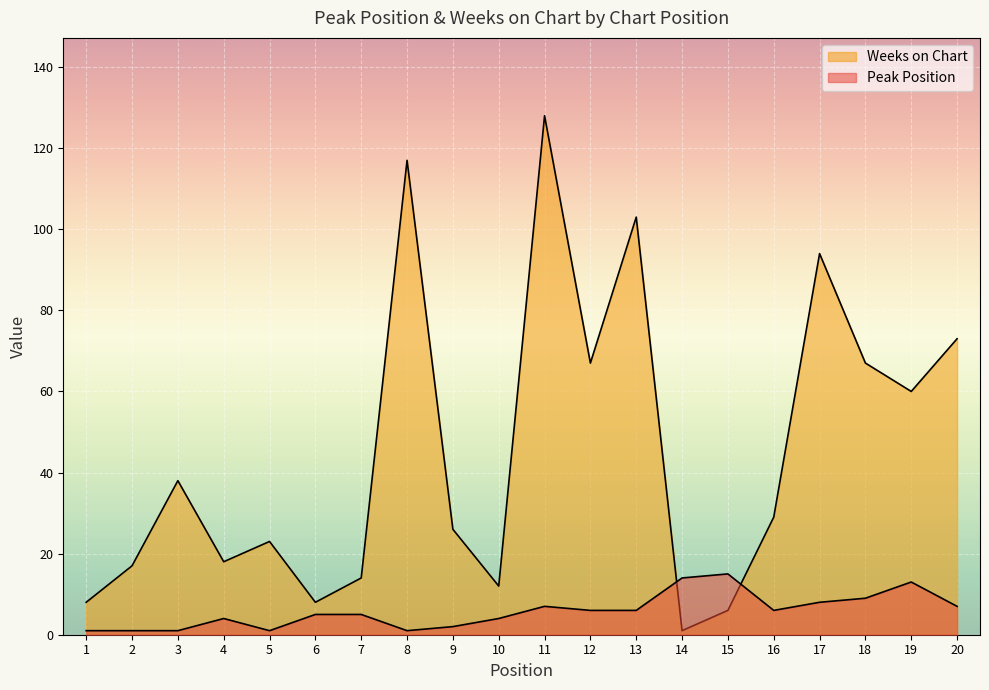

Reading left to right, extract all data points from this chart.

Peak Position: 1	1	1	4	1	5	5	1	2	4	7	6	6	14	15	6	8	9	13	7
Weeks on Chart: 8	17	38	18	23	8	14	117	26	12	128	67	103	1	6	29	94	67	60	73